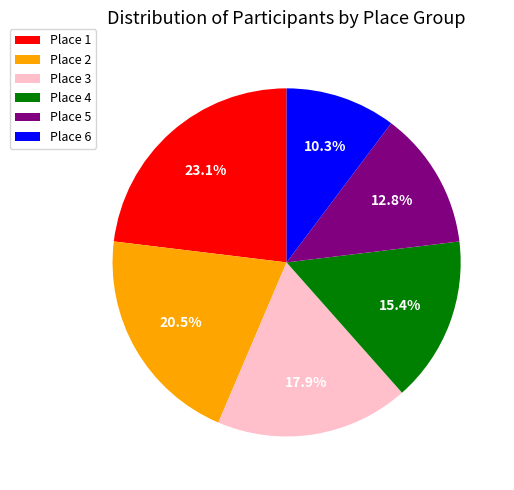

To the nearest percent, what is the difference between the largest and smallest slice percentages?

13%